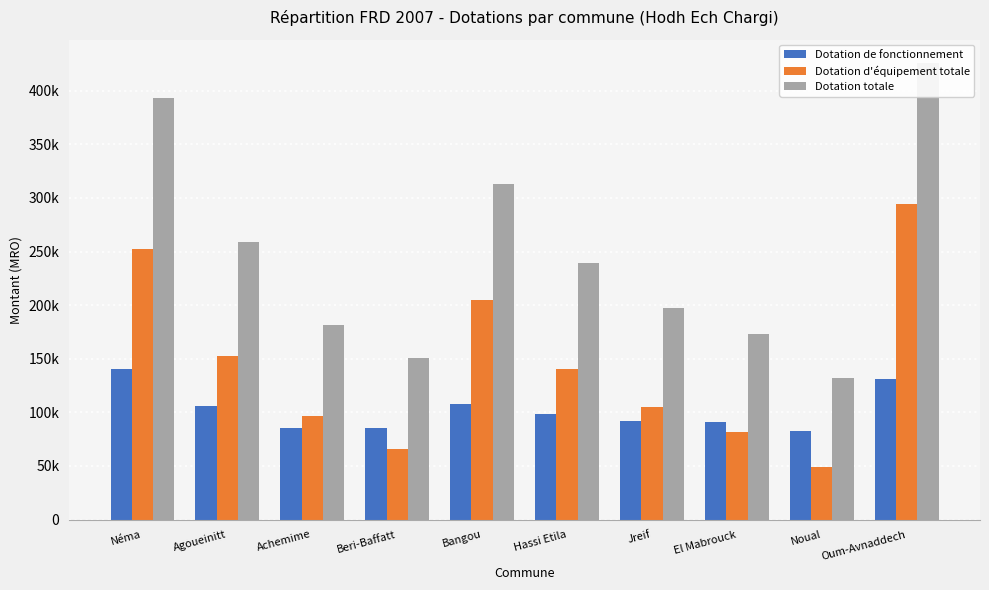

Rank the series at Hassi Etila from highest to lowest value.

Dotation totale, Dotation d'équipement totale, Dotation de fonctionnement